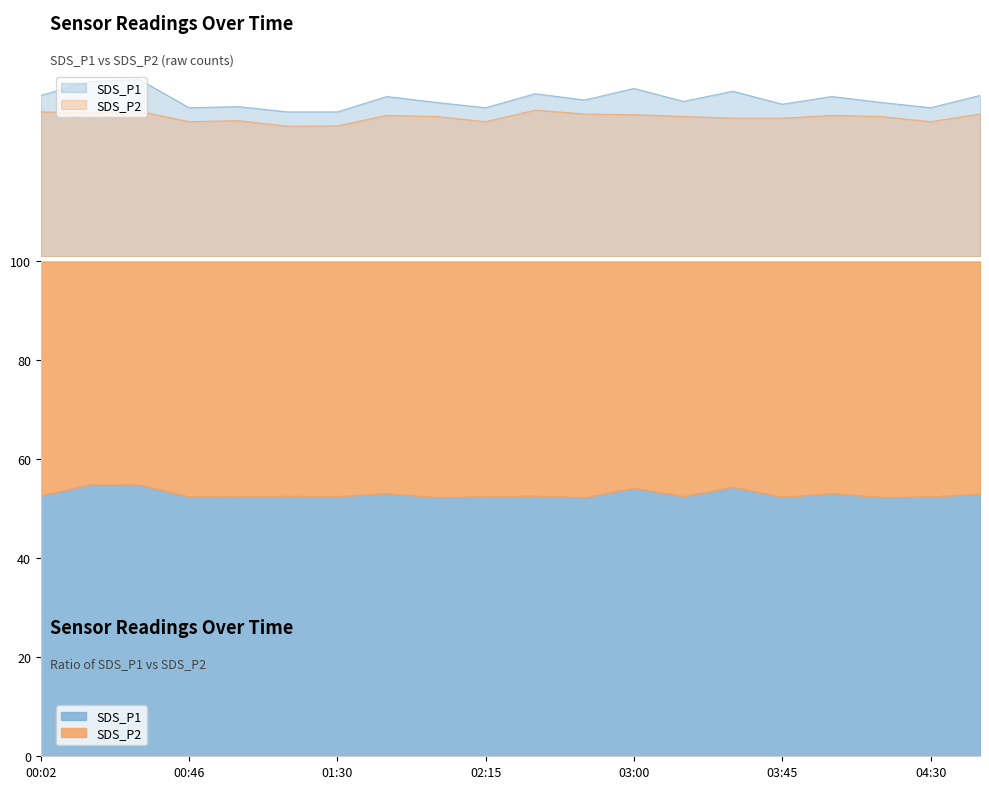

True or false: SDS_P2 and SDS_P1 intersect in this chart.

False